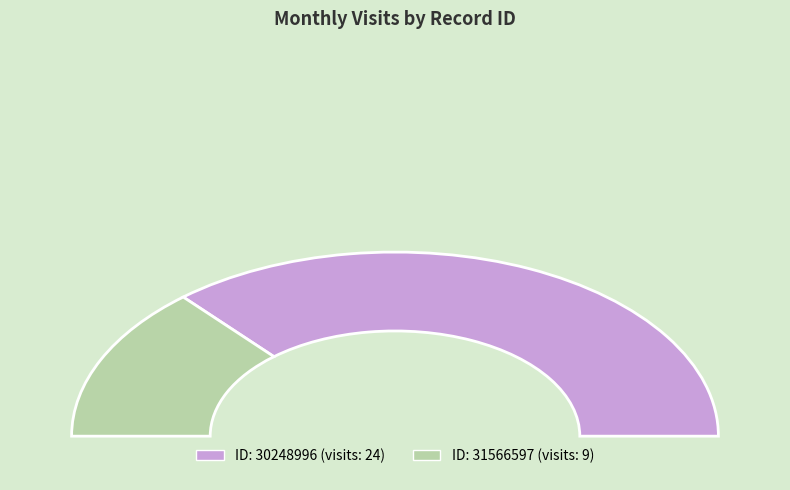

What is the change in value from 30248996 to 31566597?

-15